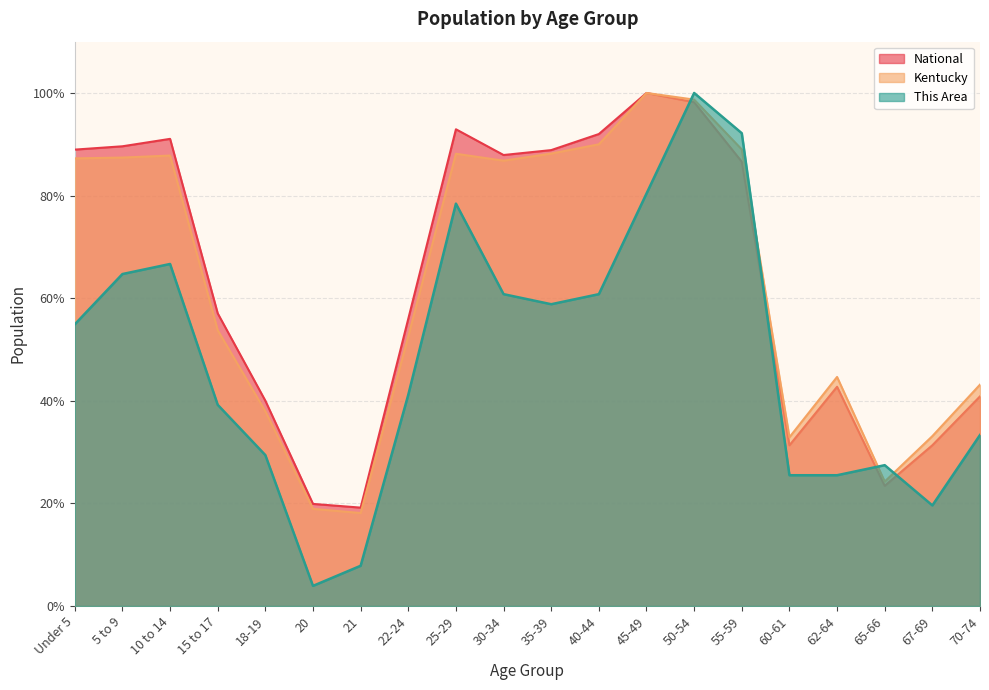

Reading left to right, extract all data points from this chart.

This Area: 54.9	64.7	66.7	39.2	29.4	3.9	7.8	41.2	78.4	60.8	58.8	60.8	80.4	100.0	92.2	25.5	25.5	27.5	19.6	33.3
Kentucky: 87.2	87.4	87.8	53.8	38.0	18.9	18.1	52.5	88.2	86.8	88.2	90.0	100.0	98.7	89.0	32.9	44.6	24.3	33.1	43.1
National: 89.0	89.6	91.1	57.0	40.0	19.9	19.2	56.0	92.9	87.9	88.9	92.0	100.0	98.2	86.6	31.3	42.7	23.4	31.3	40.9